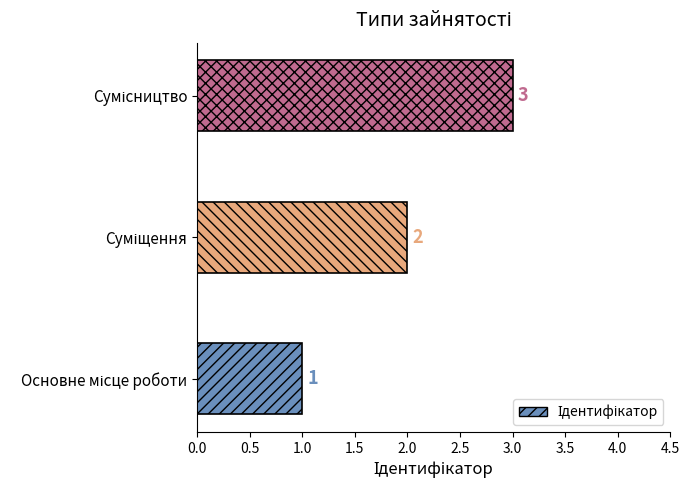

What is the difference between the maximum and minimum values?

2